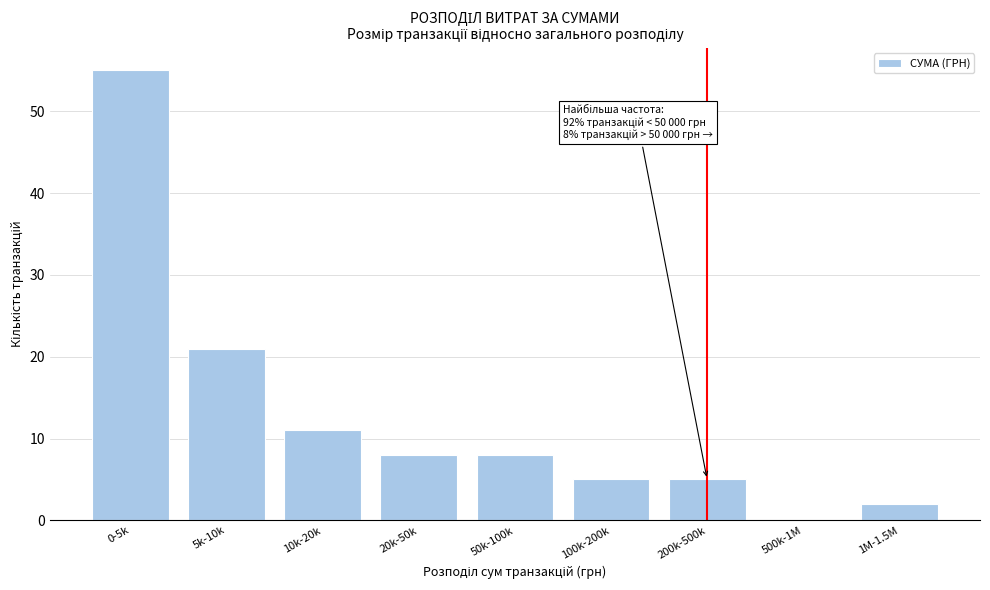

Reading left to right, extract all data points from this chart.

0-5k=55	5k-10k=21	10k-20k=11	20k-50k=8	50k-100k=8	100k-200k=5	200k-500k=5	500k-1M=0	1M-1.5M=2